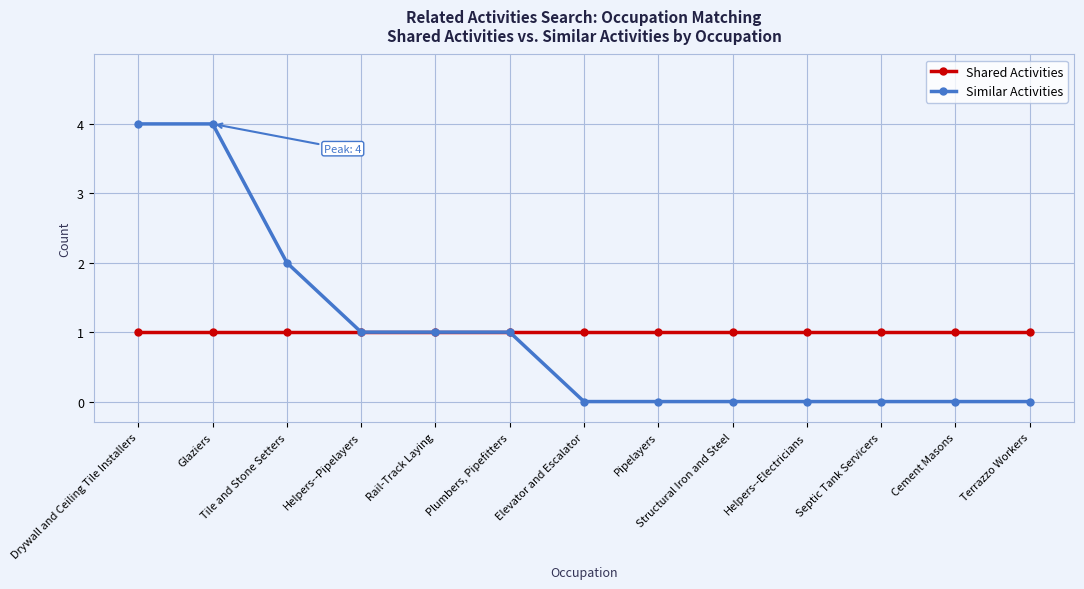

Between Glaziers and Cement Masons, which series saw the biggest shift?

Similar Activities